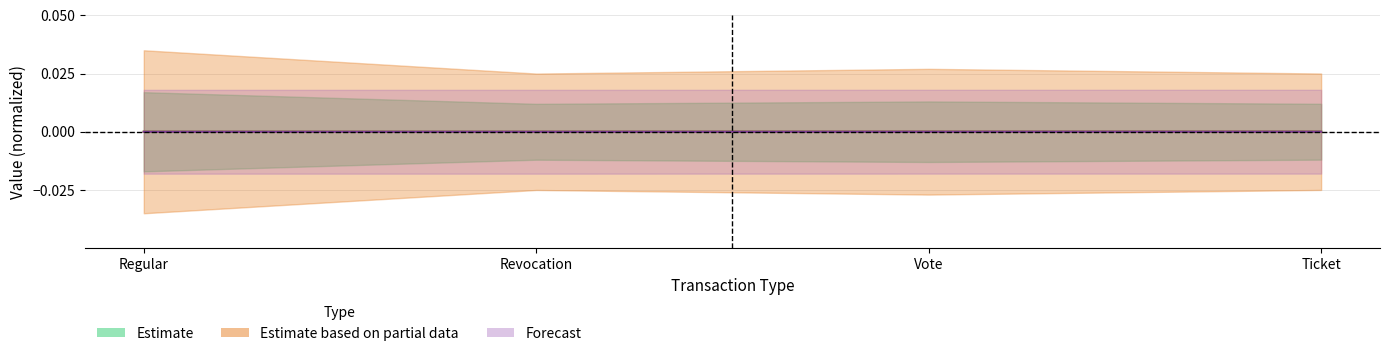

Does the chart display data point markers on the line(s)?

No